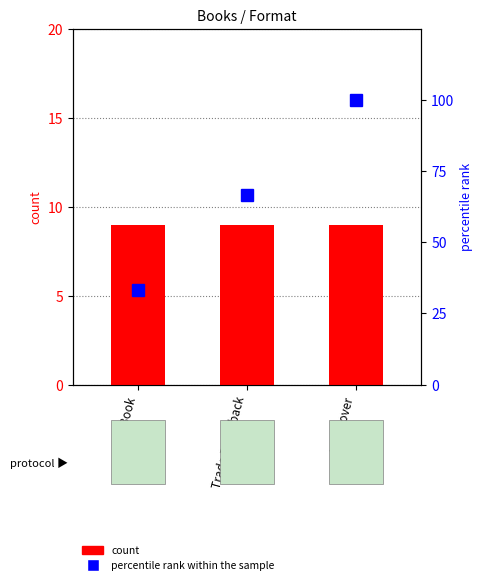

Which category has the lowest value in the percentile rank within the sample series?

eBook